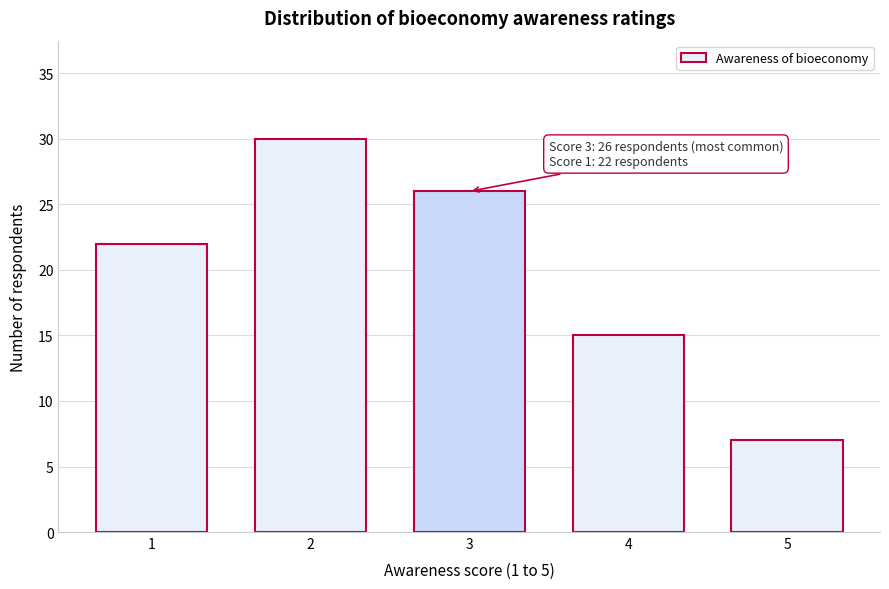

Reading left to right, extract all data points from this chart.

22	30	26	15	7